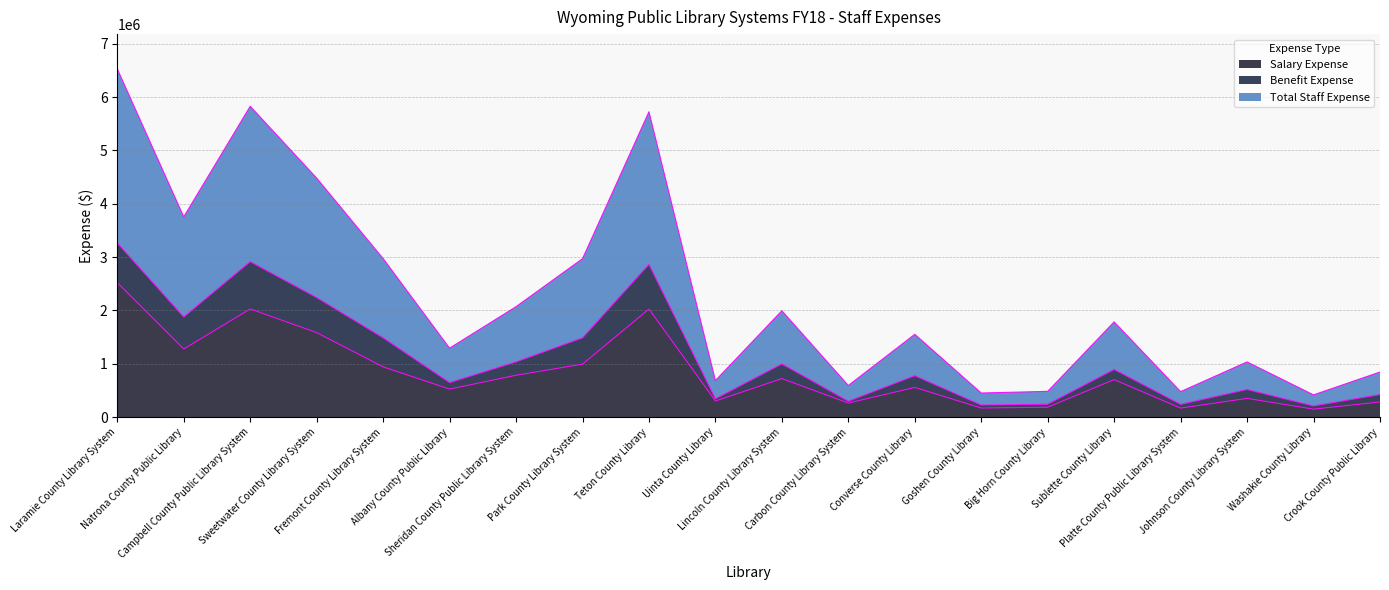

At which label is Salary Expense closest to 1334720?

Natrona County Public Library